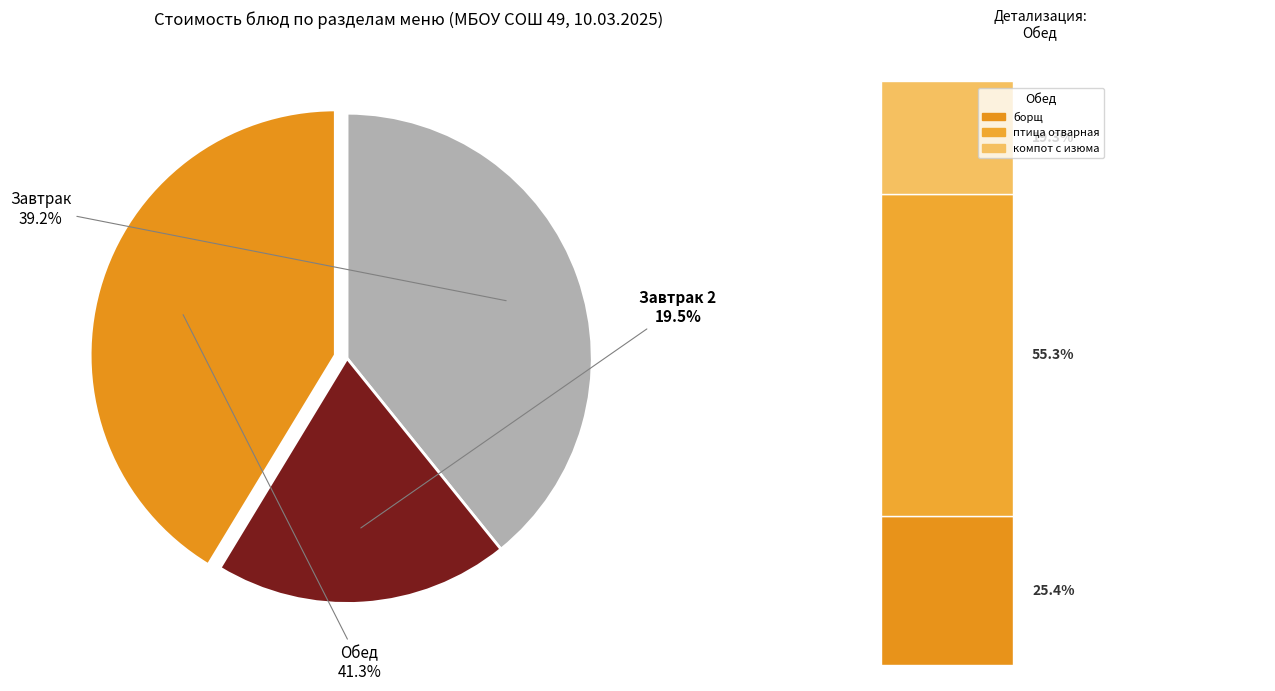

What percentage is the птица отварная slice, to the nearest percent?

23%